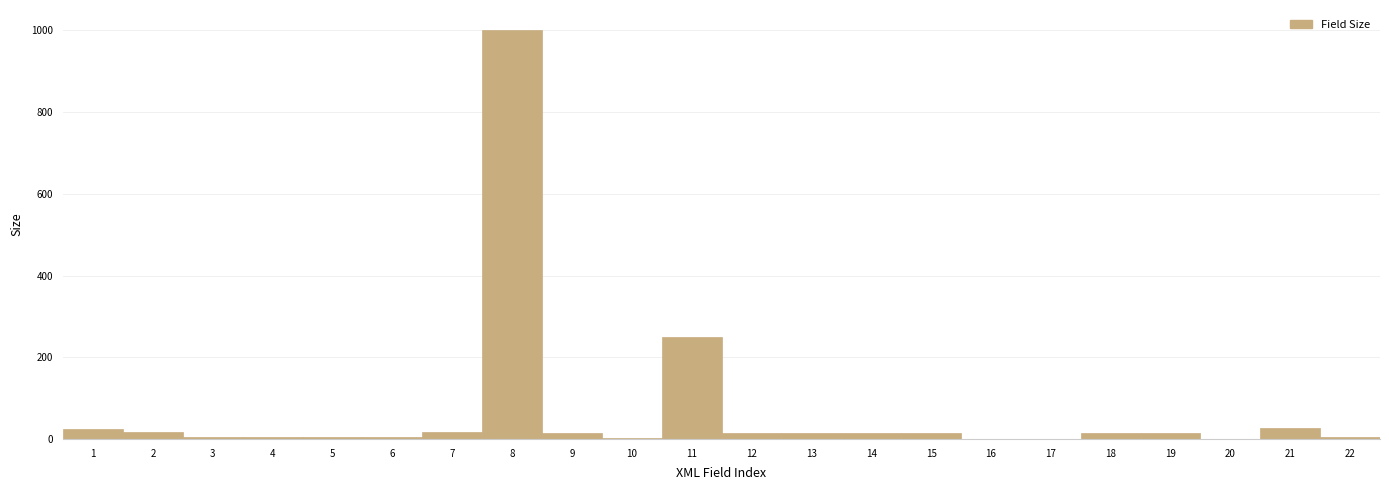

Are the bars horizontal?

No